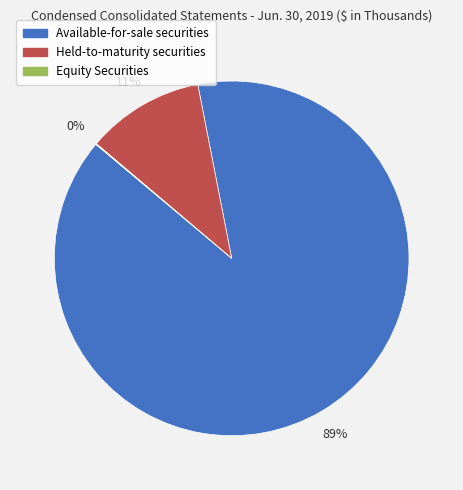

Which slice is the largest?

Available-for-sale securities